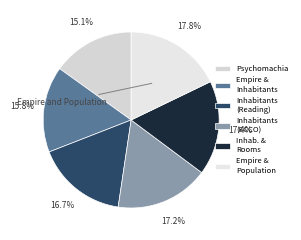

How many segments does this pie chart have?

6